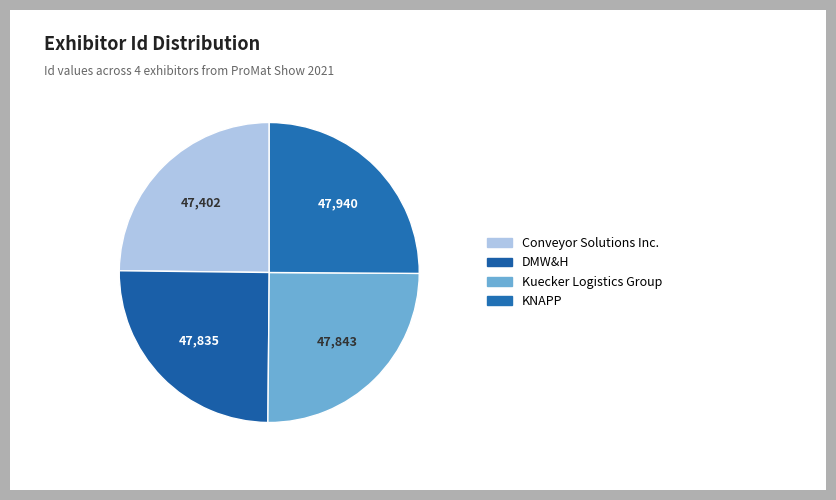

The Conveyor Solutions Inc. slice represents 25% of the pie. True or false?

True